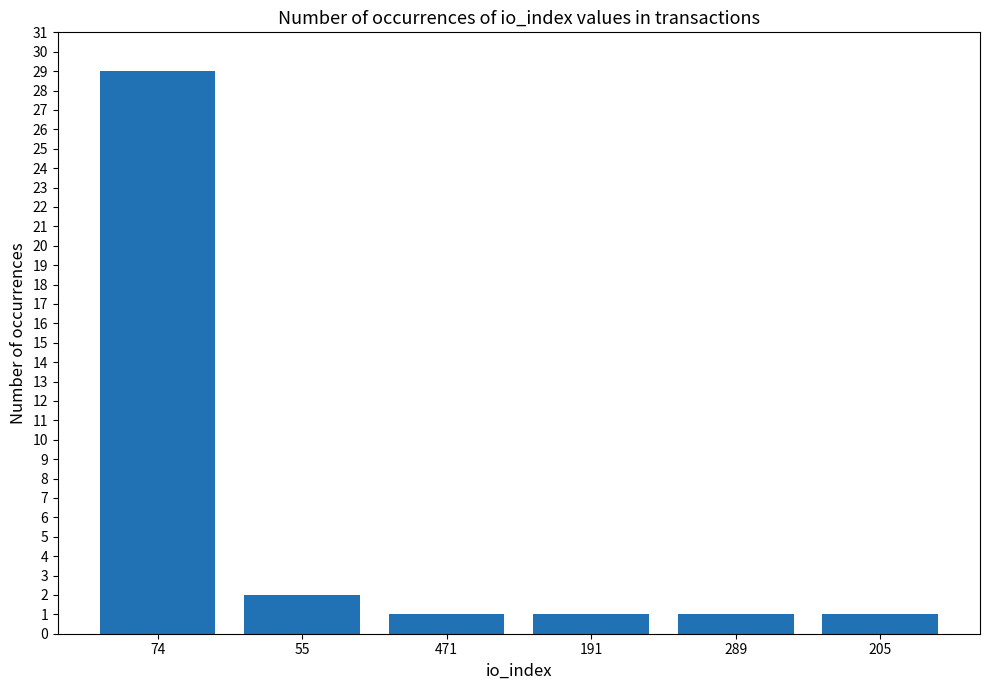

What is the greatest value displayed?

29